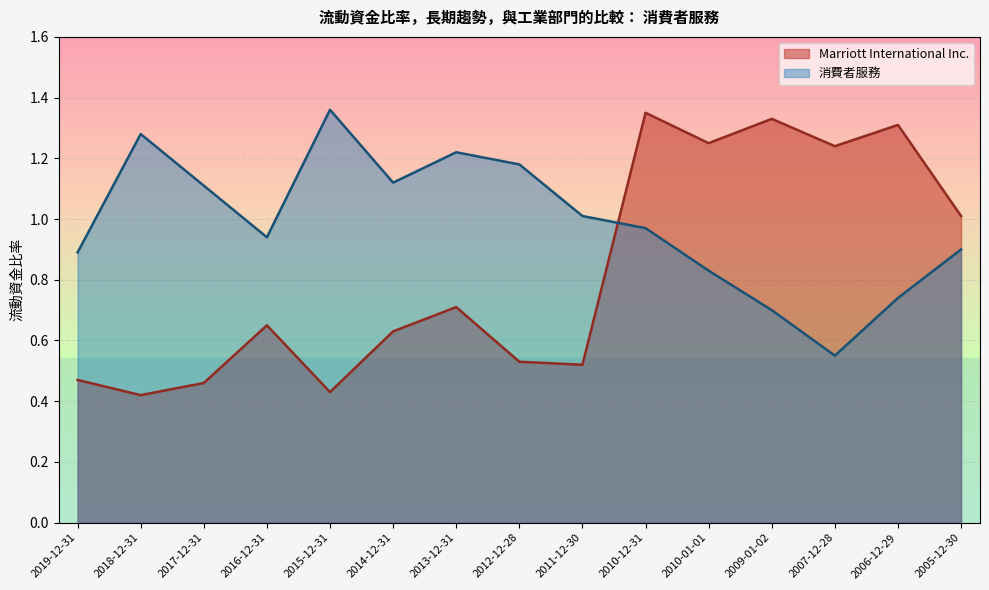

Where is the first local minimum for Marriott International Inc.?

2018-12-31